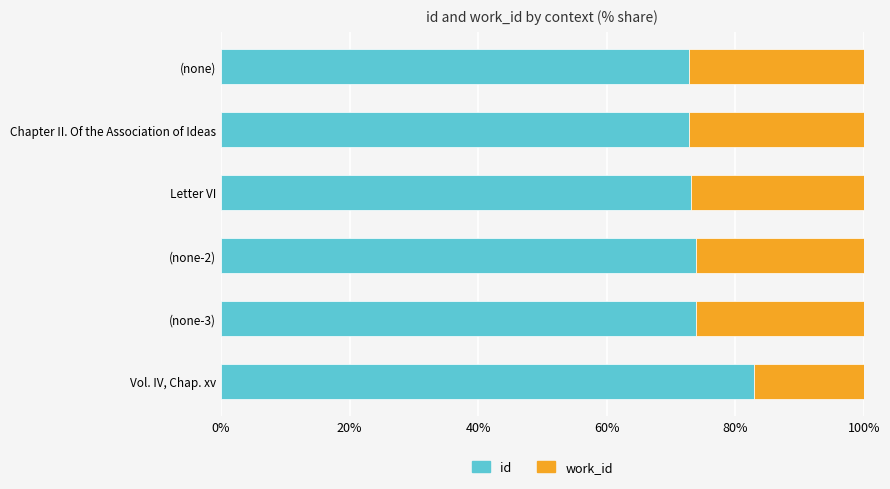

What is the difference between the maximum and minimum values in the id series?

10.2